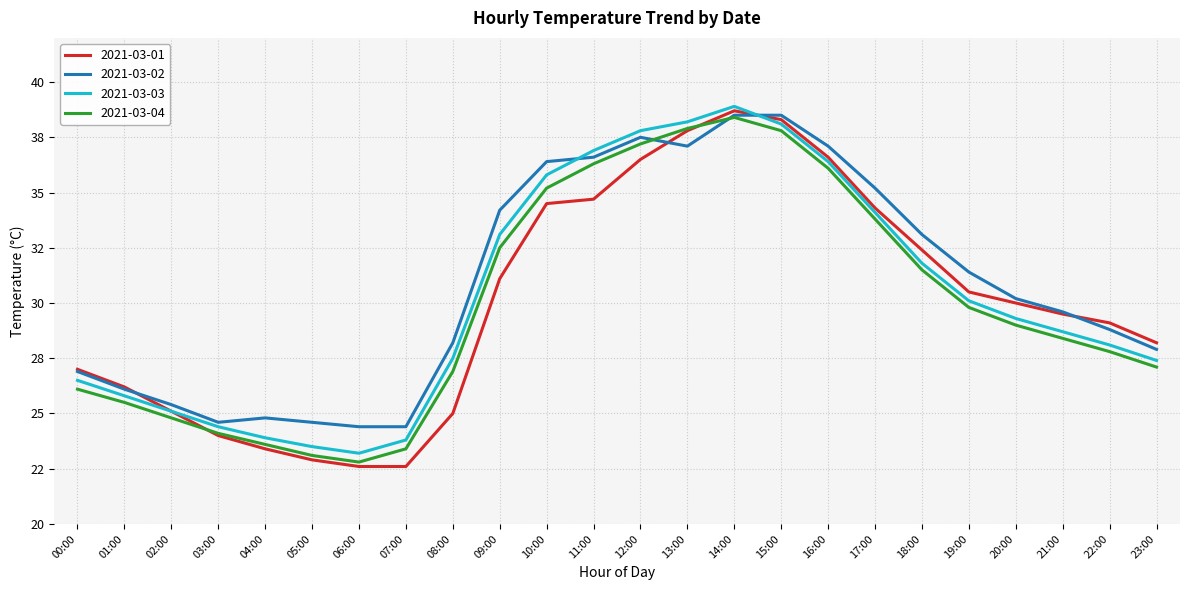

Where does the 2021-03-02 series first go above 30?

09:00